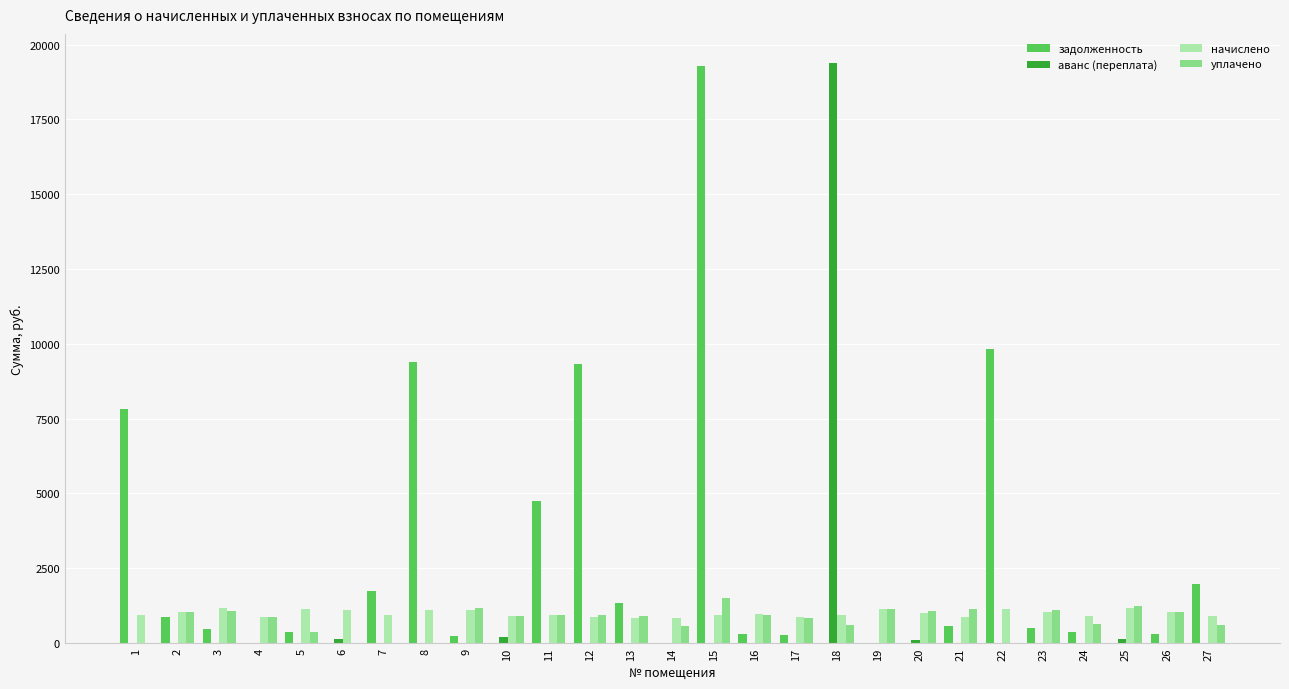

What is the maximum value for начислено?

1168.6